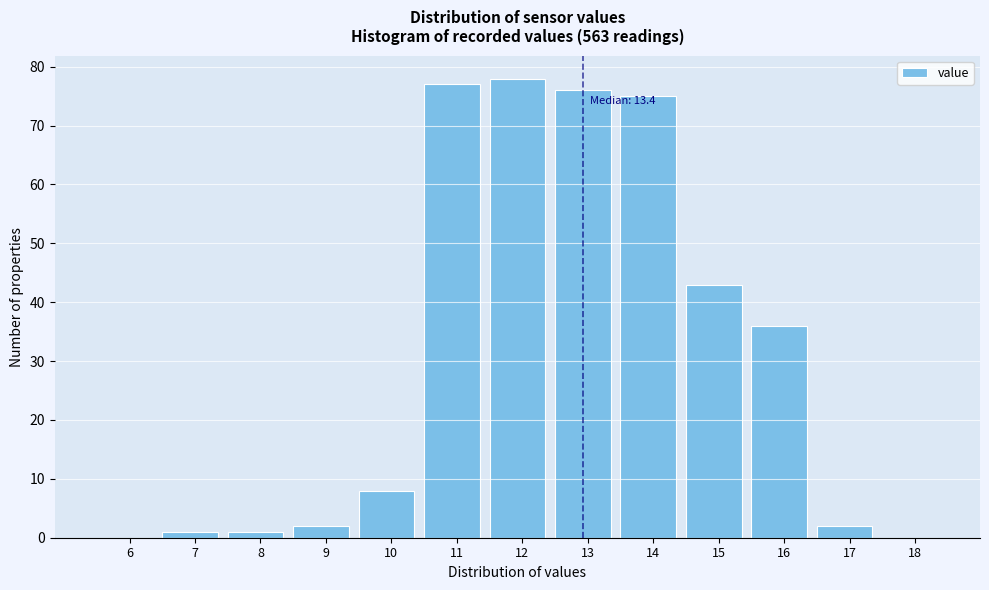

Reading left to right, what are all the values shown in this chart?

6=0	7=1	8=1	9=2	10=8	11=77	12=78	13=76	14=75	15=43	16=36	17=2	18=0